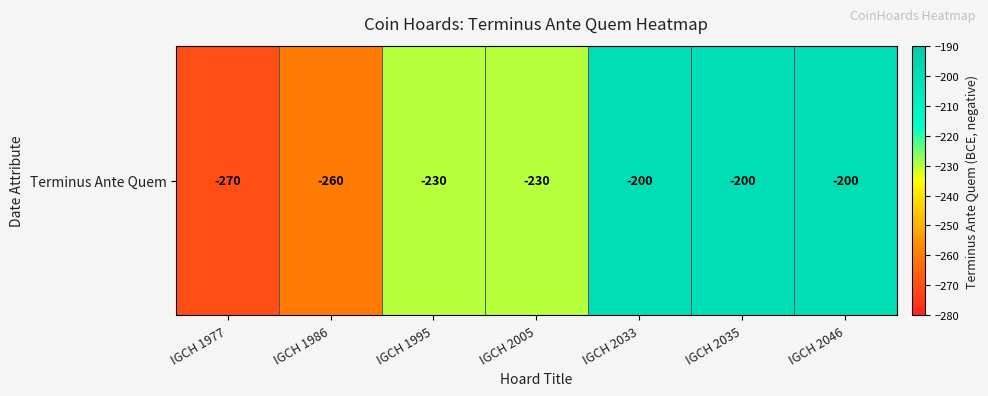

List the labels in order of value, smallest first.

IGCH 1977, IGCH 1986, IGCH 1995, IGCH 2005, IGCH 2033, IGCH 2035, IGCH 2046